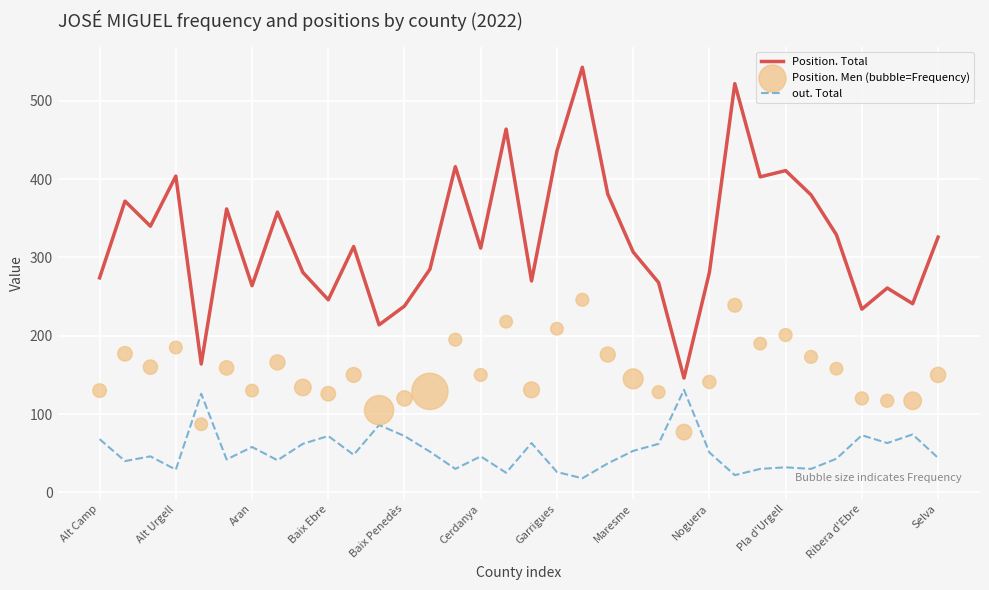

Which series has the largest total across all categories?

Position. Total